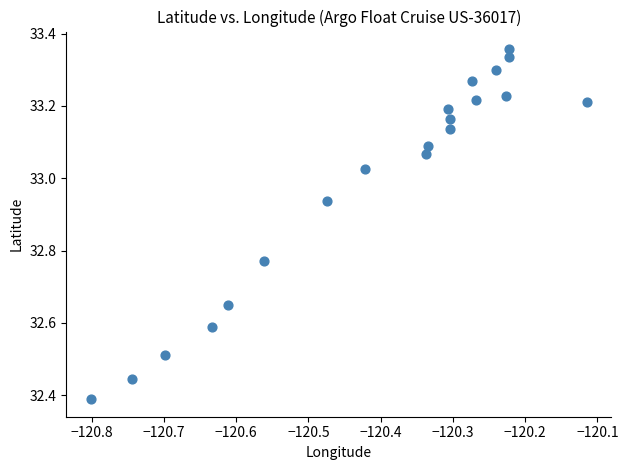

What is the range of X values (max minus min)?

0.7